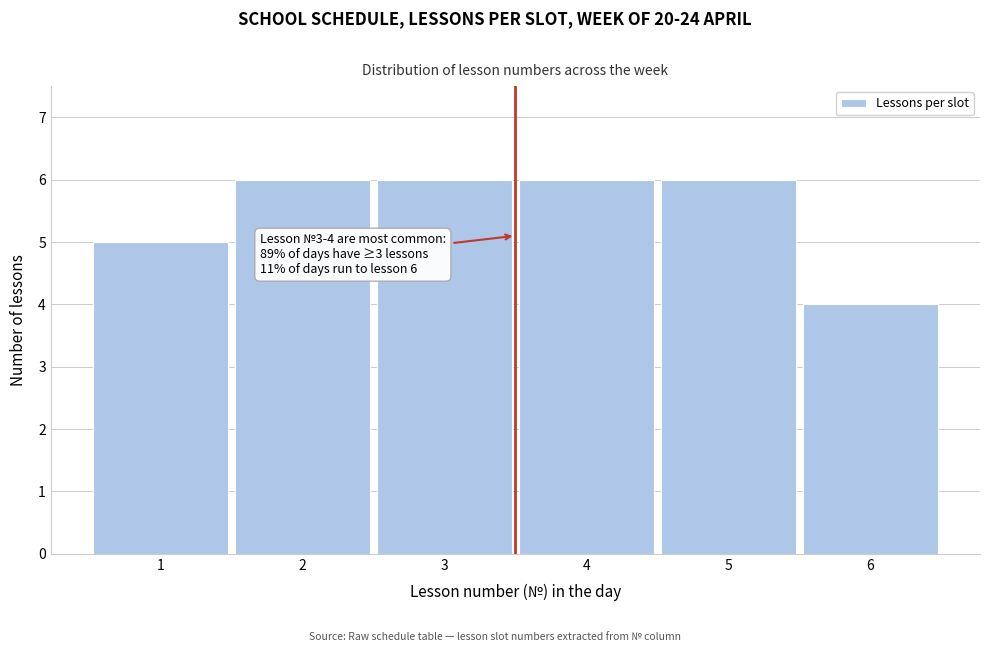

Reading left to right, what are all the values shown in this chart?

1=5	2=6	3=6	4=6	5=6	6=4